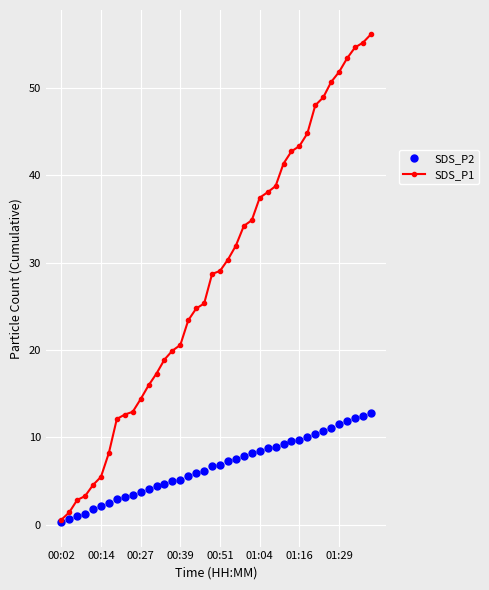

Which series has the largest range (max minus min)?

SDS_P1